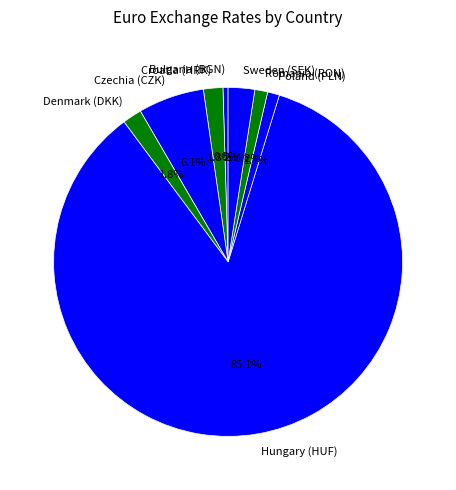

To the nearest percent, what is the combined percentage of Hungary (HUF) and Sweden (SEK)?

88%